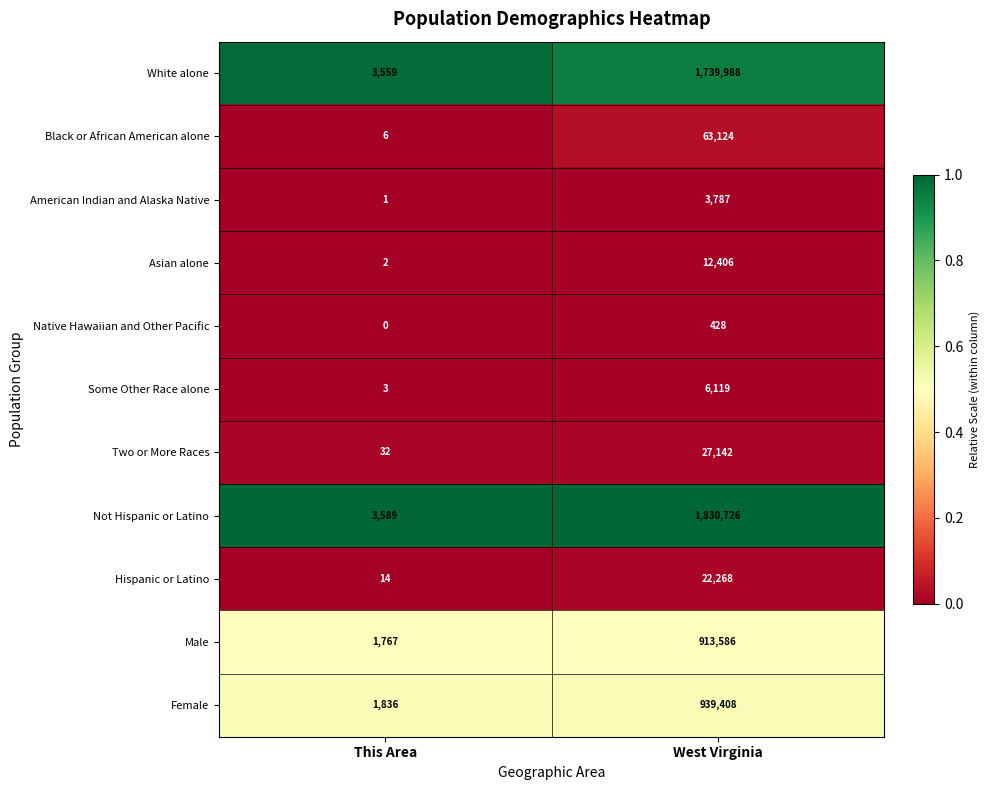

Rank the categories by Male value from highest to lowest.

West Virginia, This Area